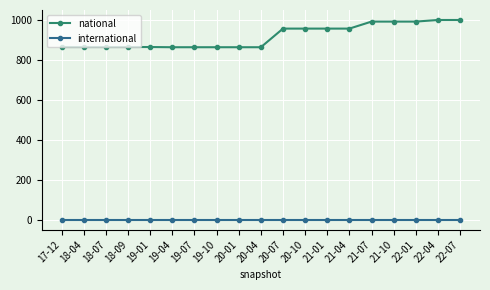

What is the spread (max minus min) of values at 20-10?

954